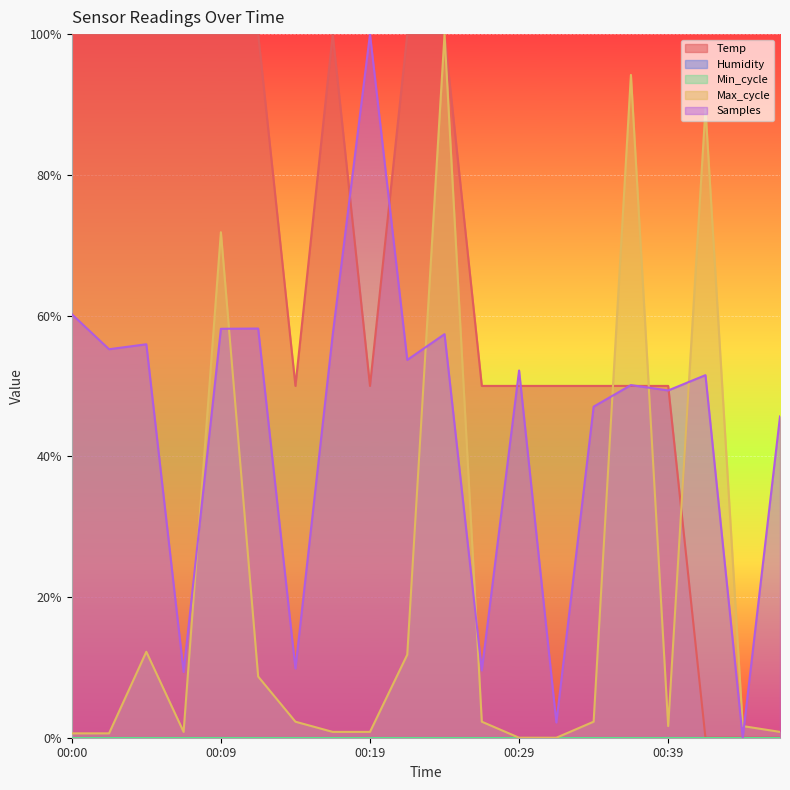

True or false: Samples and Temp intersect in this chart.

True